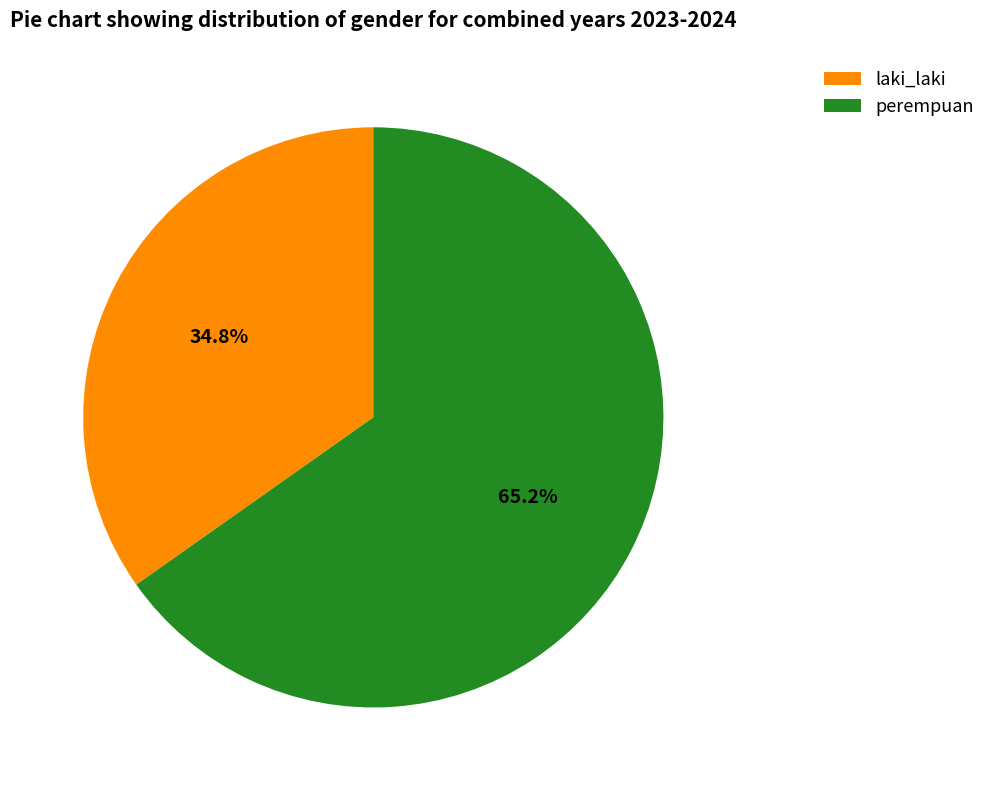

Which has a higher value, laki_laki or perempuan?

perempuan